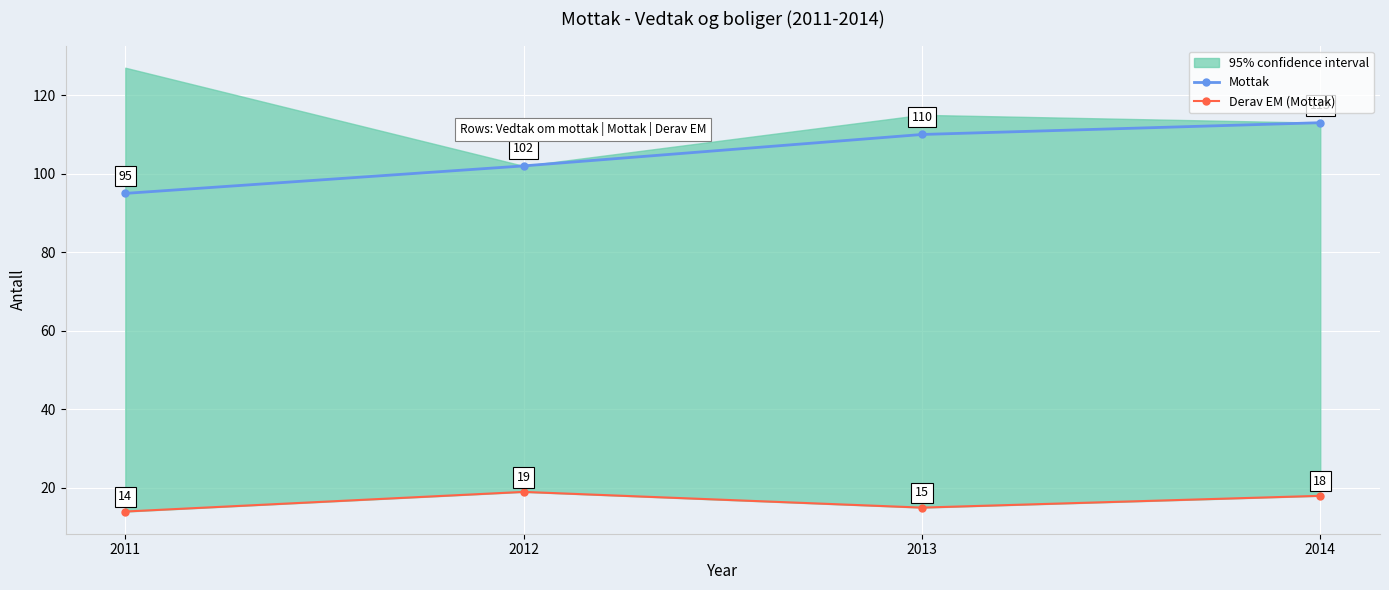

Is the value of Derav EM (Mottak) at 2011 greater than the value of Mottak at 2012?

No